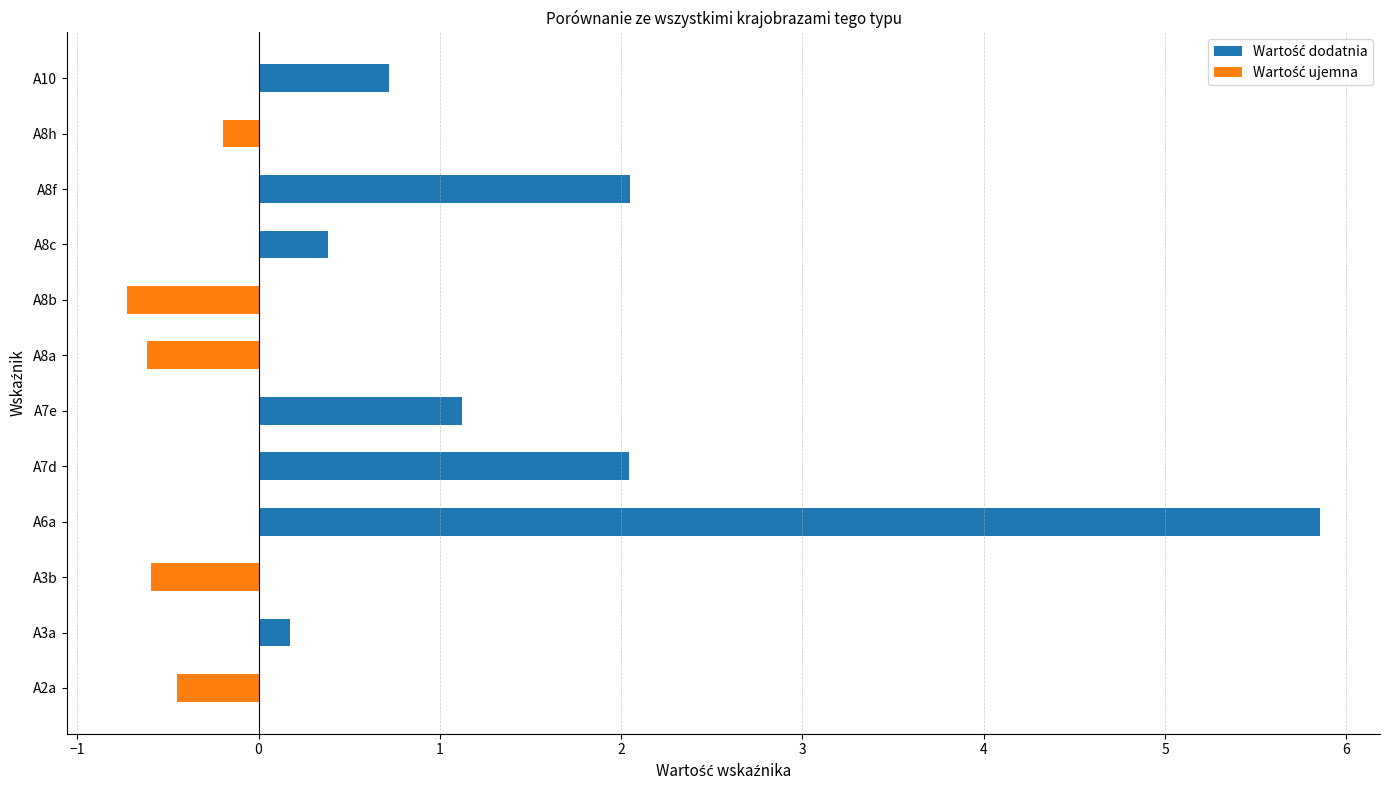

What is the difference between the maximum and minimum values in the Wartość dodatnia series?

5.9